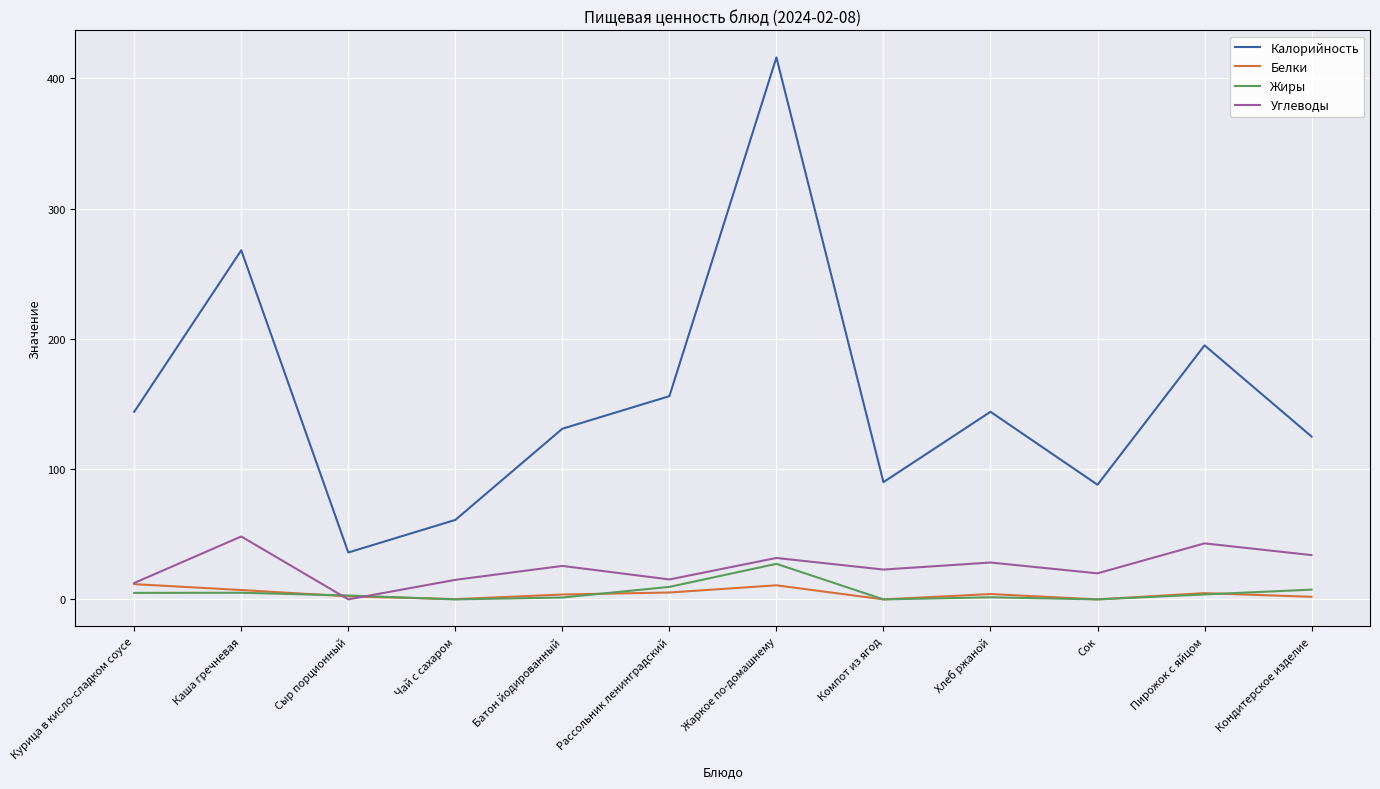

At how many categories does at least one series exceed 274?

1